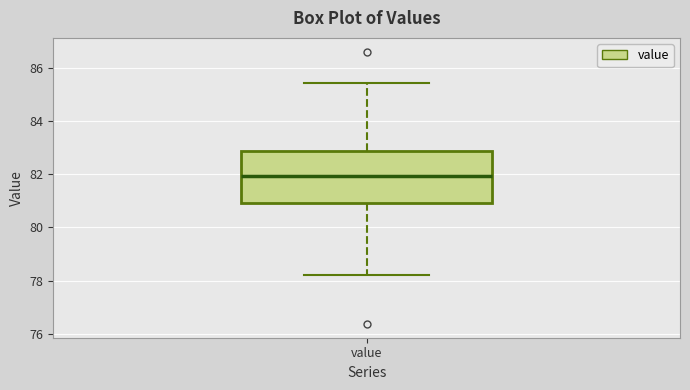

Transcribe this box plot: give where the median line is, the range the box spans, and where the two whiskers end, as read against the y-axis. The values are not printed on the chart, so give them approximately, as read against the axis.

median 82.0, box 81.0 to 82.8, whiskers 78.2 to 85.4